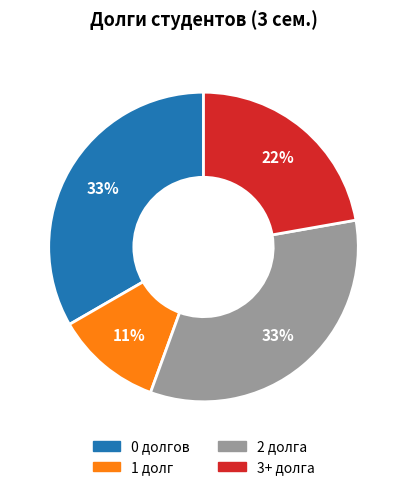

To the nearest percent, what is the difference between the largest and smallest slice percentages?

22%